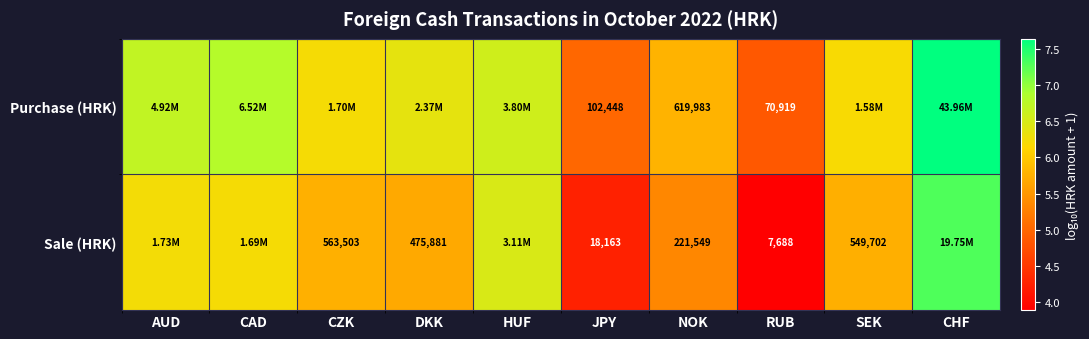

Is it true that Purchase (HRK) equals 9.1 at HUF?

False